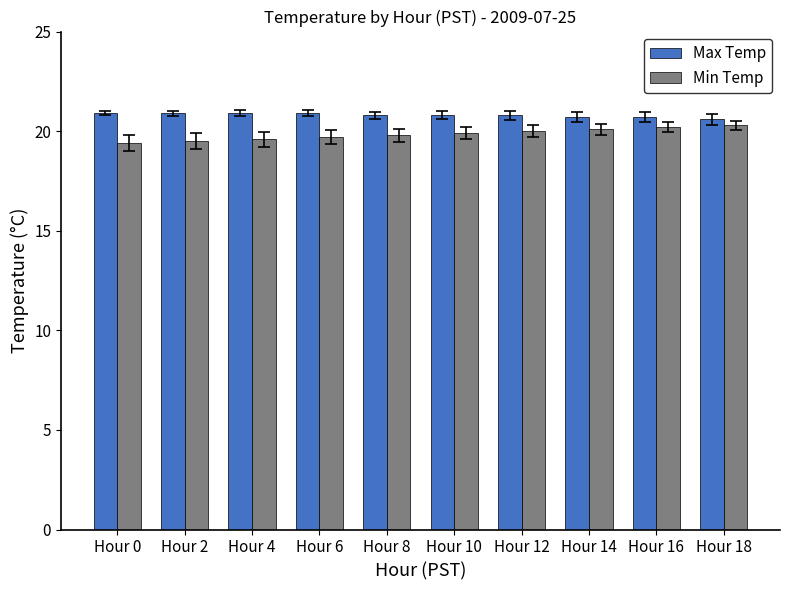

What is the total value across all series at Hour 16?

40.9